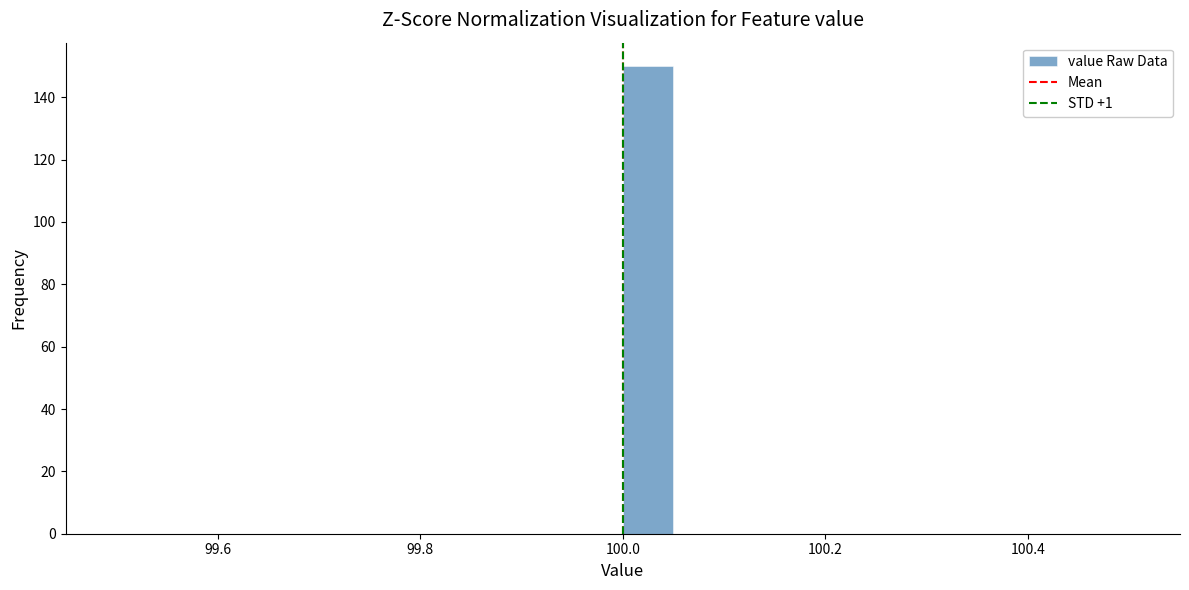

Around what value on the x-axis is the tallest bar? Give the approximate position of its centre, as read against the axis.

100.02